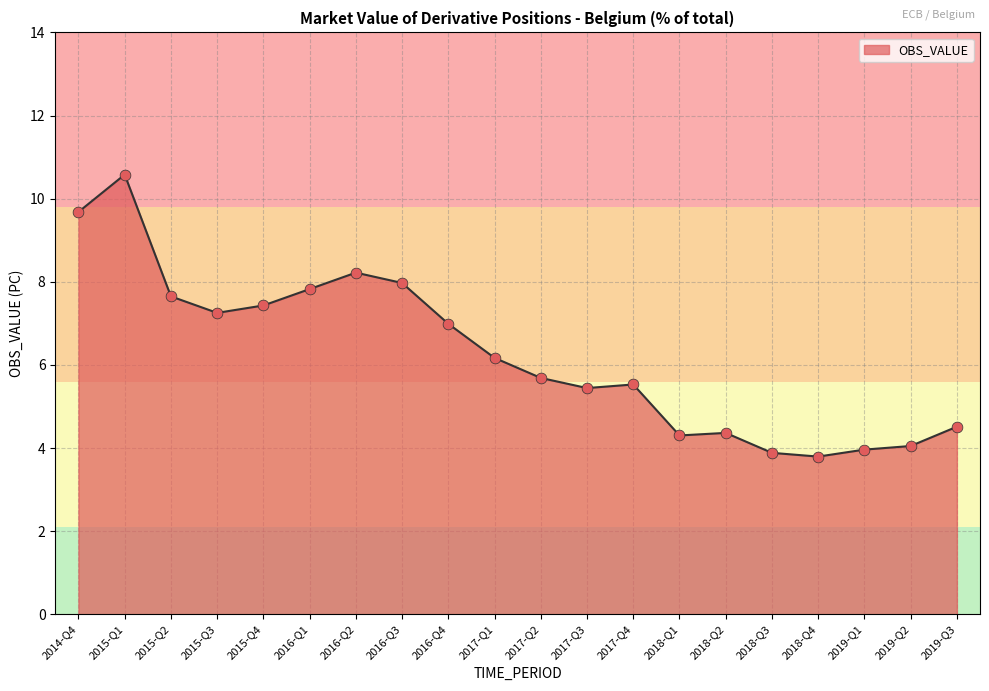

Approximately how many times larger is the value at 2016-Q1 compared to 2015-Q3?

1.1